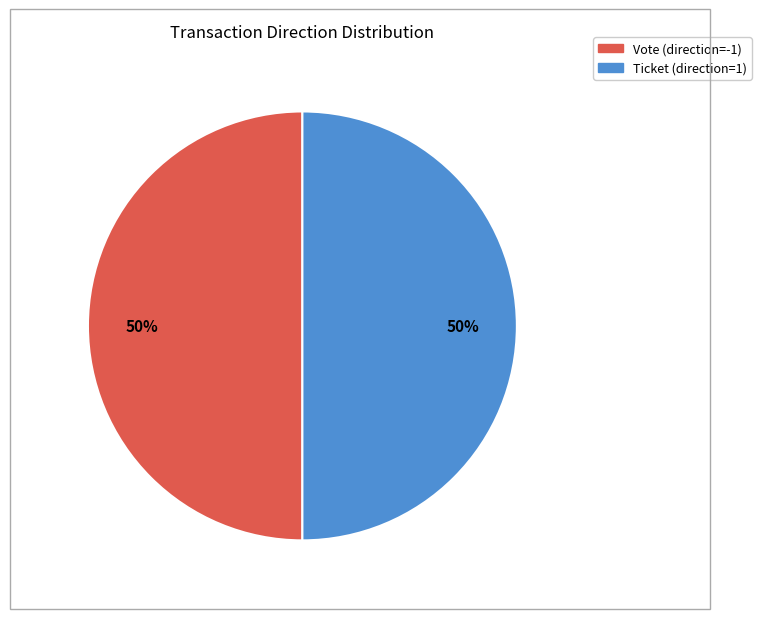

To the nearest percent, what is the average slice percentage?

50%